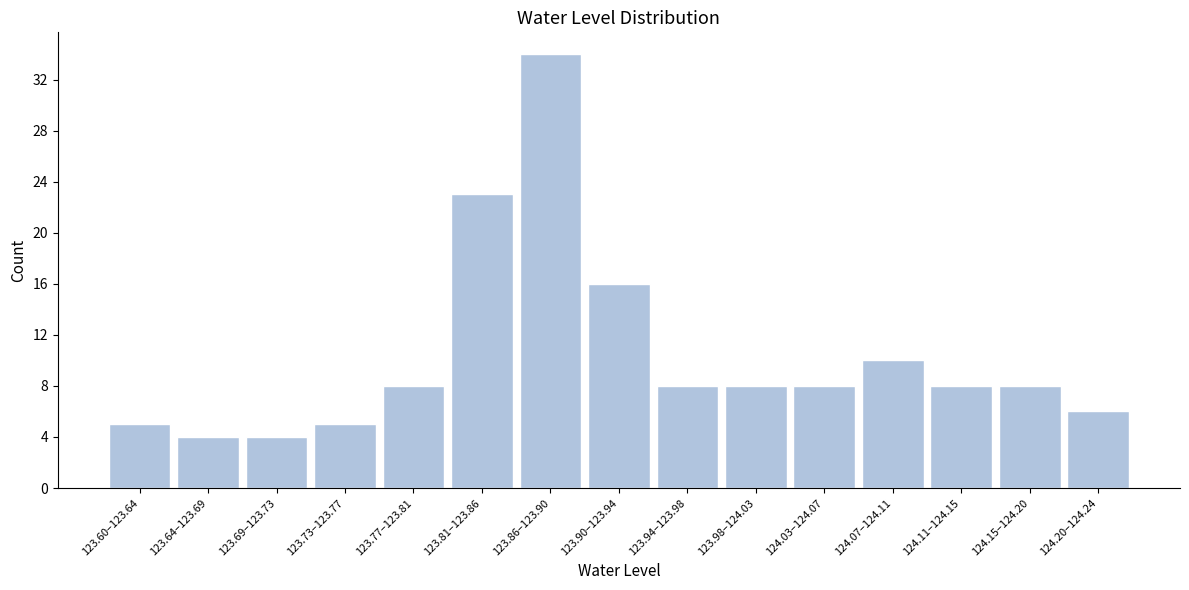

Reading left to right, transcribe all the data shown in this chart.

5	4	4	5	8	23	34	16	8	8	8	10	8	8	6